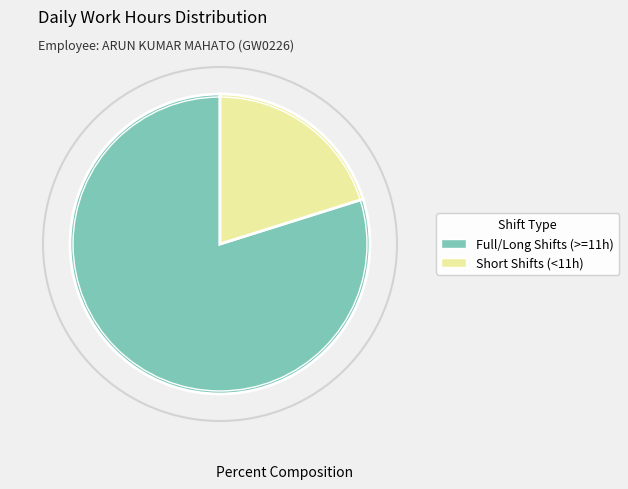

Count the number of slices in the pie.

2